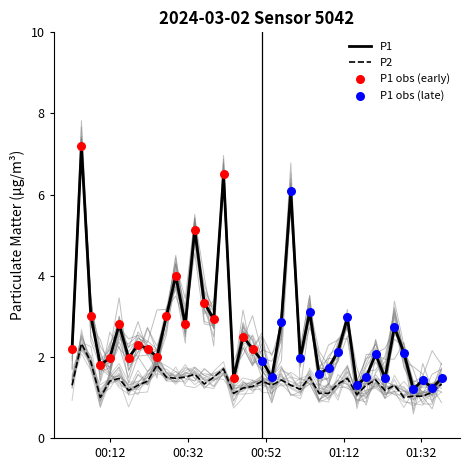

At how many categories does at least one series exceed 4?

4